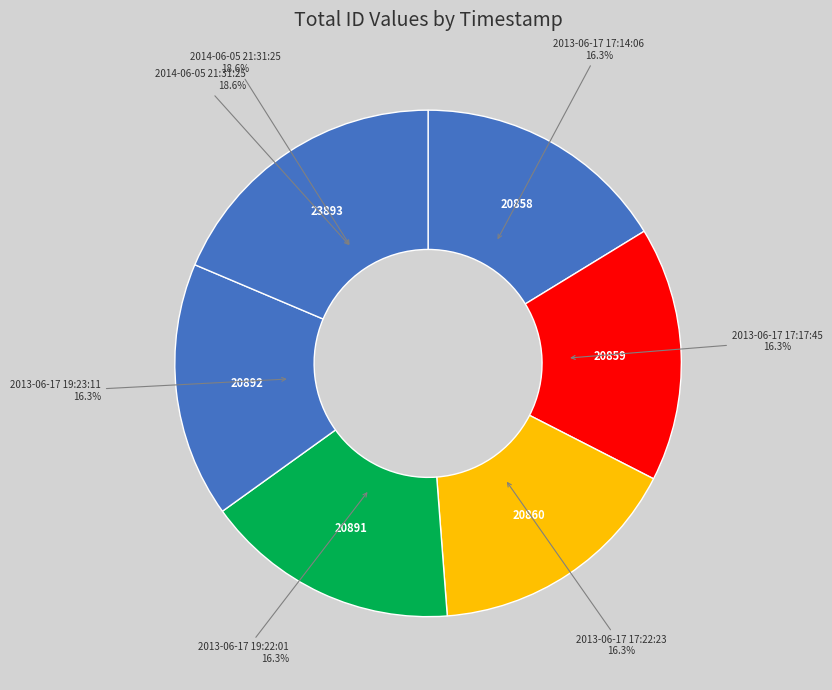

What is the smallest slice in the pie chart?

2013-06-17 17:14:06